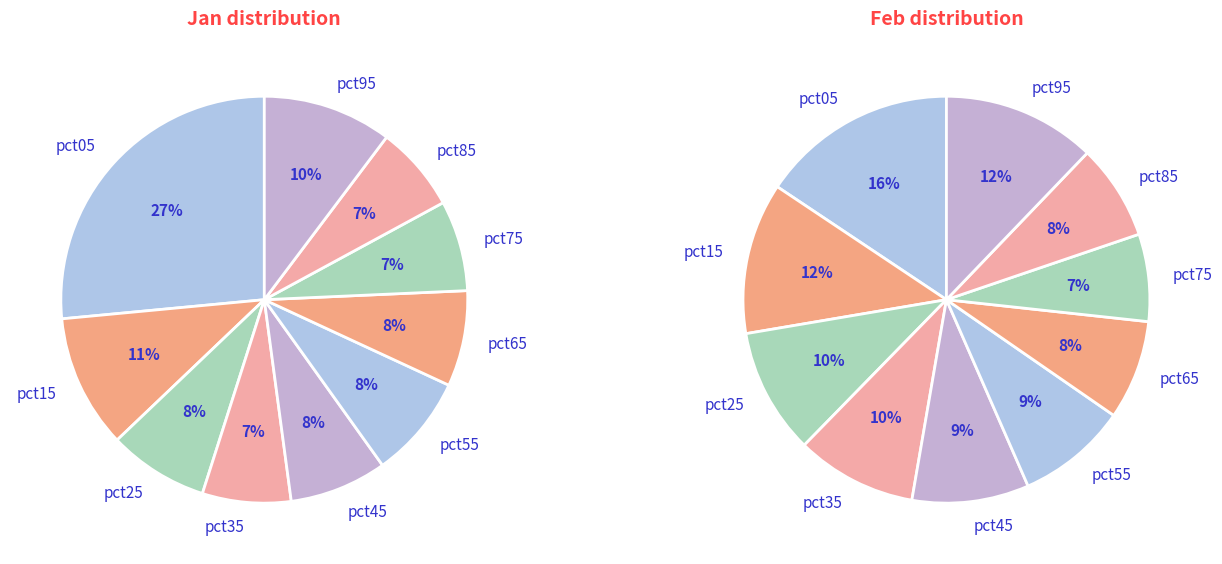

Between values_jan and 6, which series saw the biggest shift?

values_jan